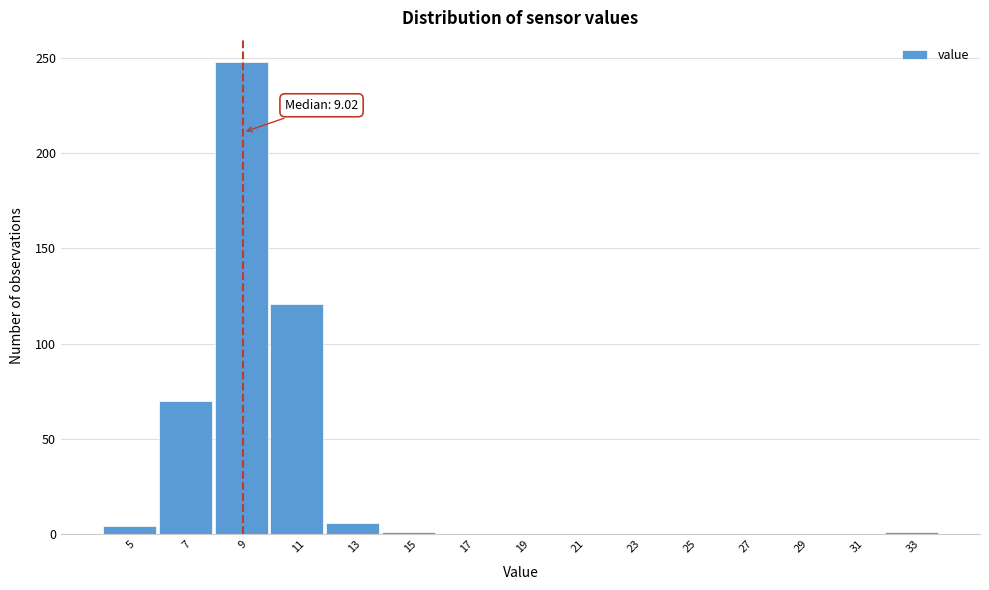

Over which range of the x-axis is the bar tallest?

8 to 10